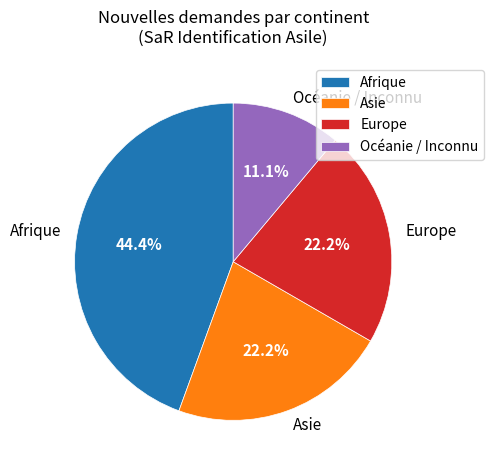

Is it true that Asie is 34% of the pie?

False